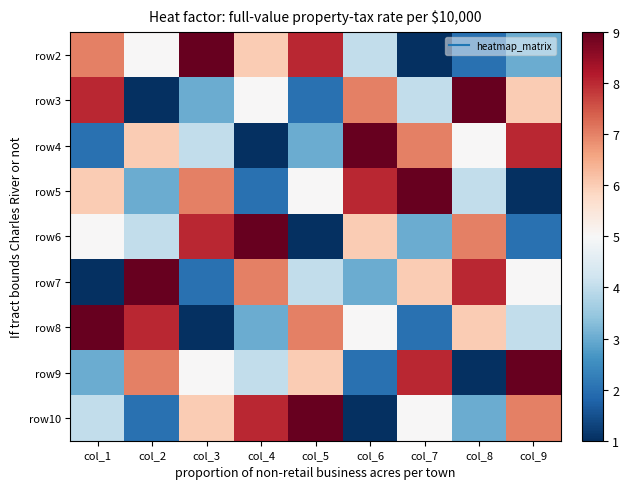

Count the number of categories in the chart.

9